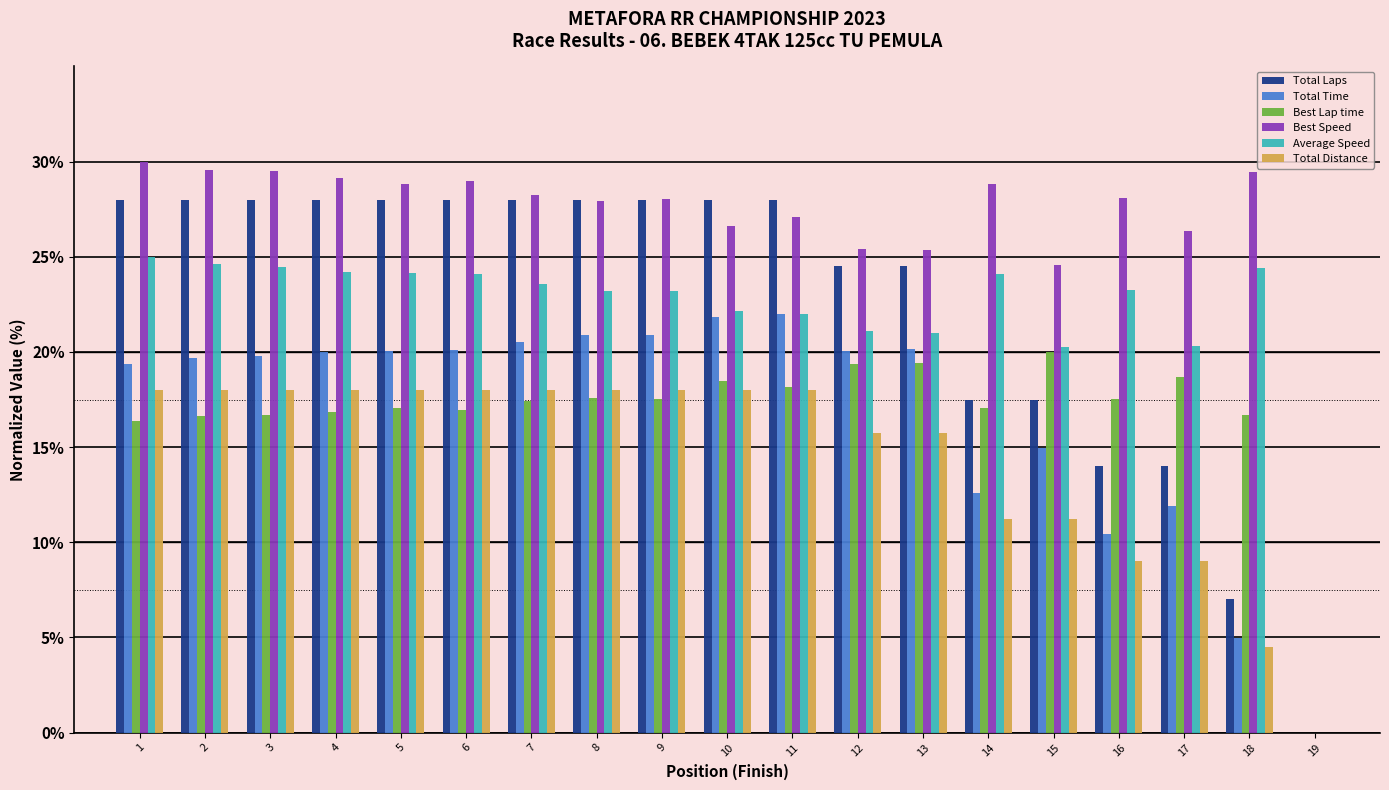

True or false: Total Laps has a value of 15.2 at 12.

False